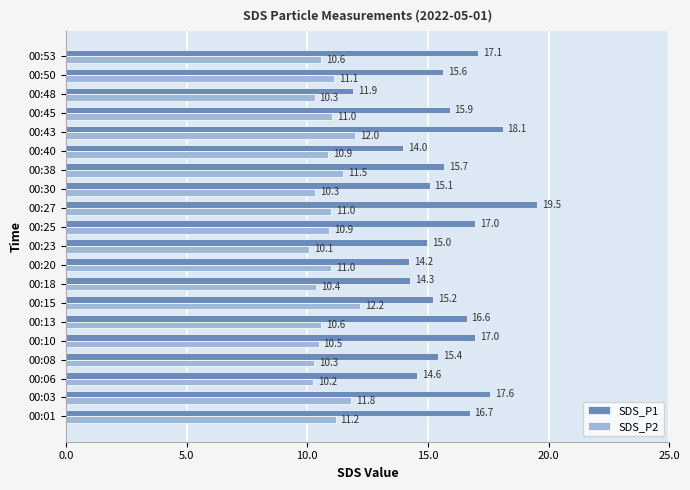

At how many categories does at least one series exceed 10?

20